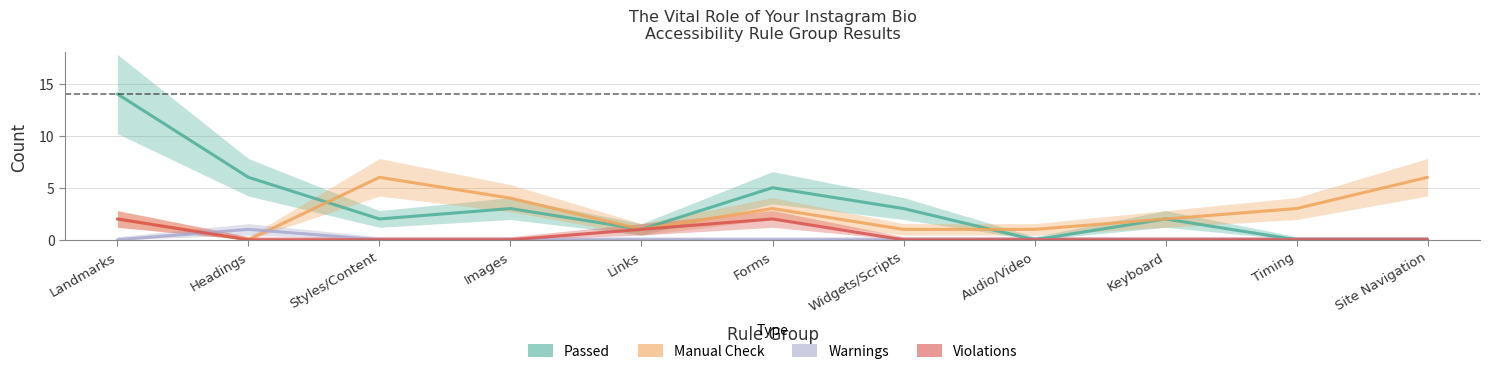

How many lines are shown in the chart?

4